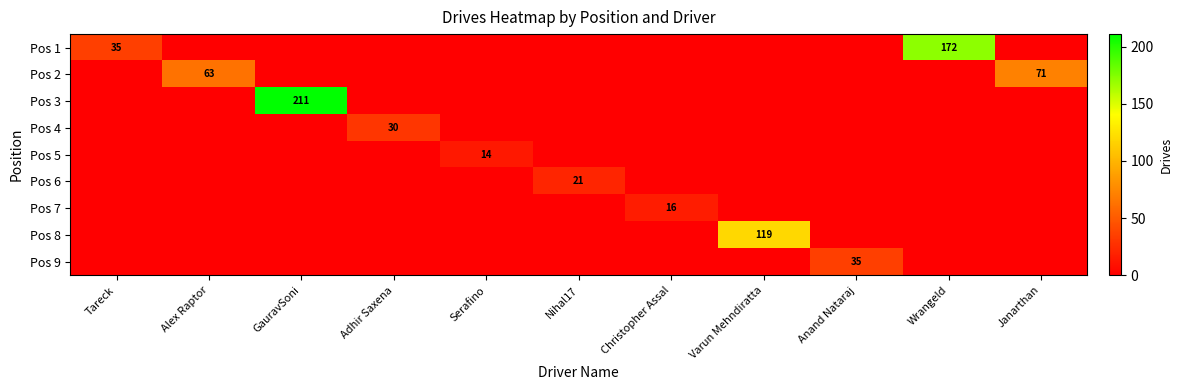

At which label does row_0 reach its peak?

Wrangeld